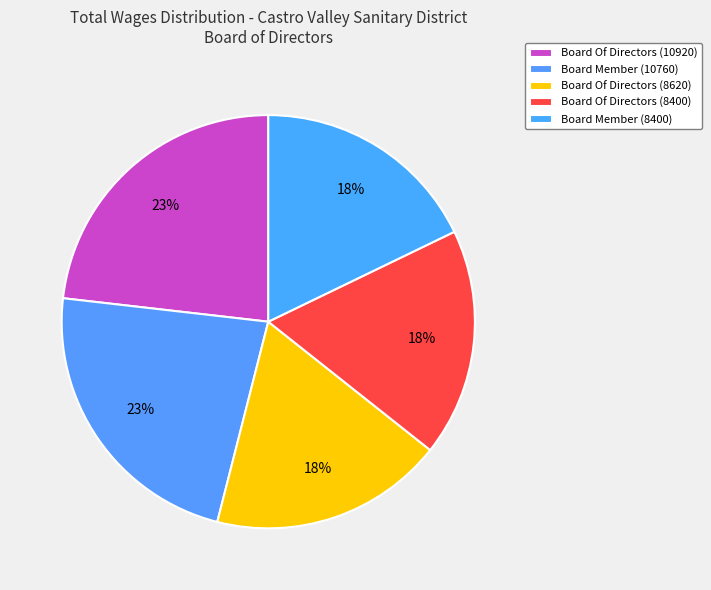

What percentage is NOT represented by Board Of Directors (10920)?

76.8%